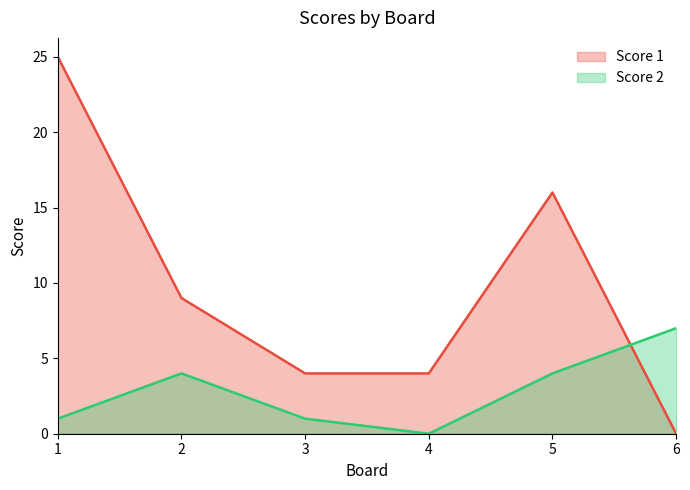

How many times do Score 1 and Score 2 cross each other?

1